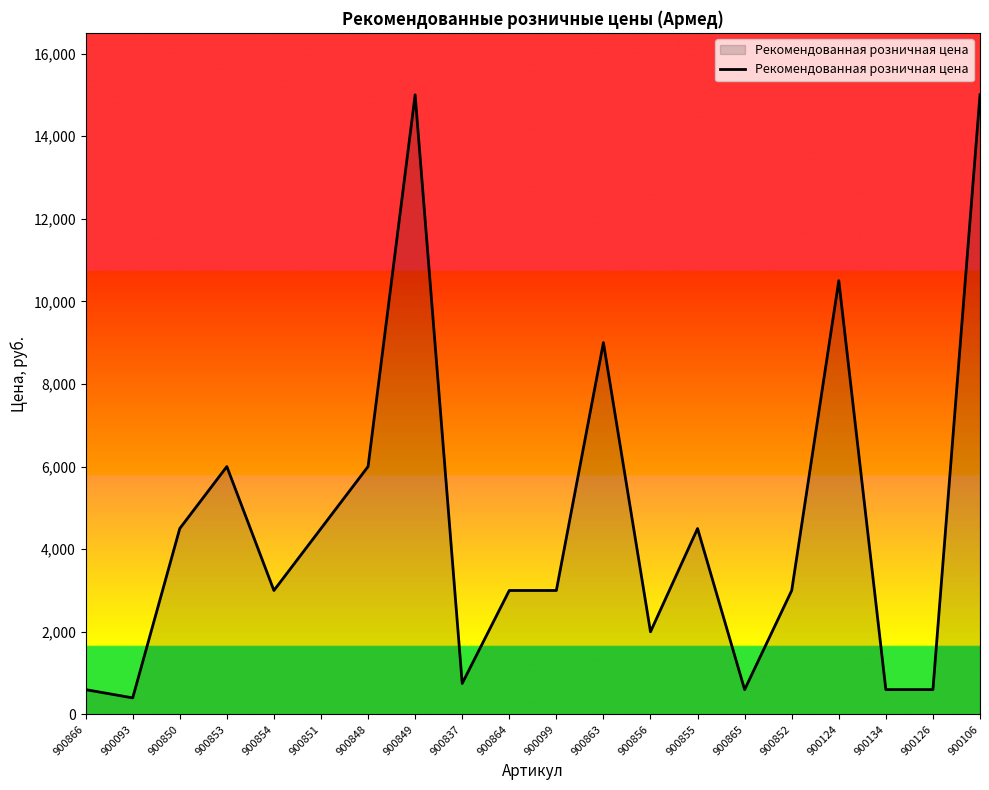

Which has a higher value, 900864 or 900106?

900106